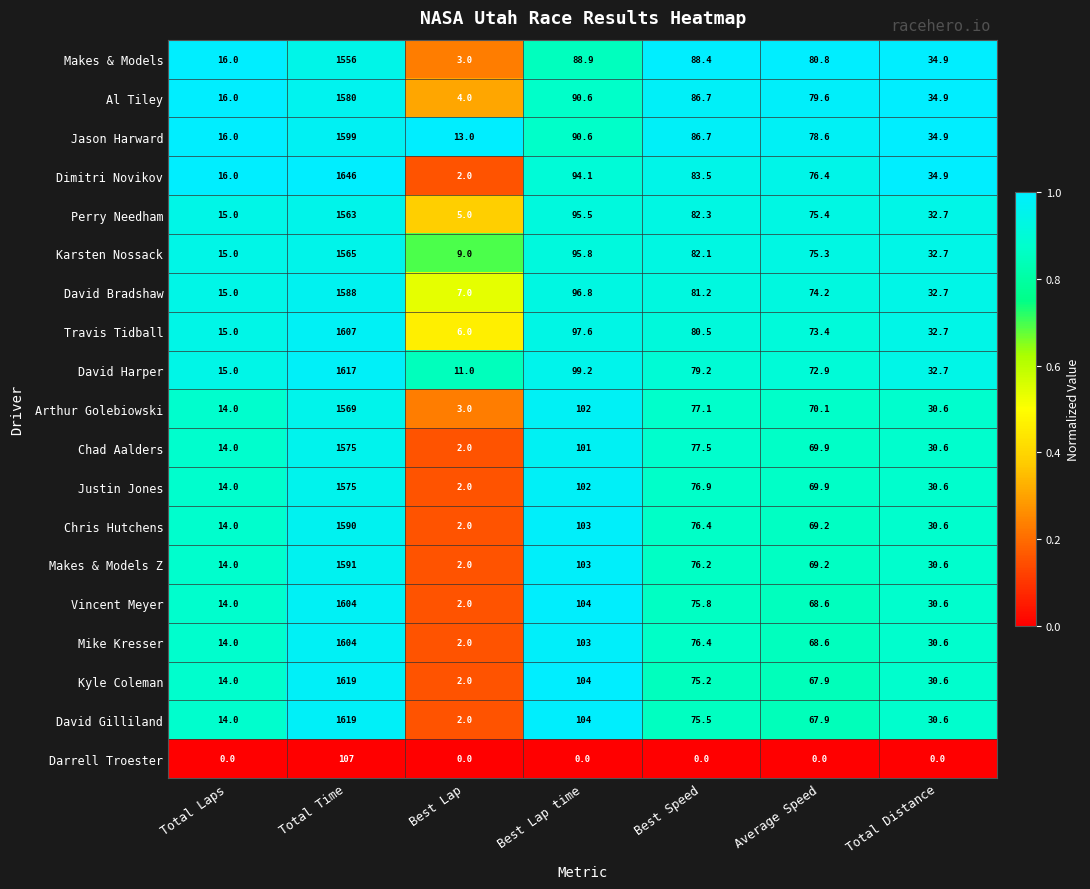

At which label does Chad Aalders first exceed 69?

Total Time